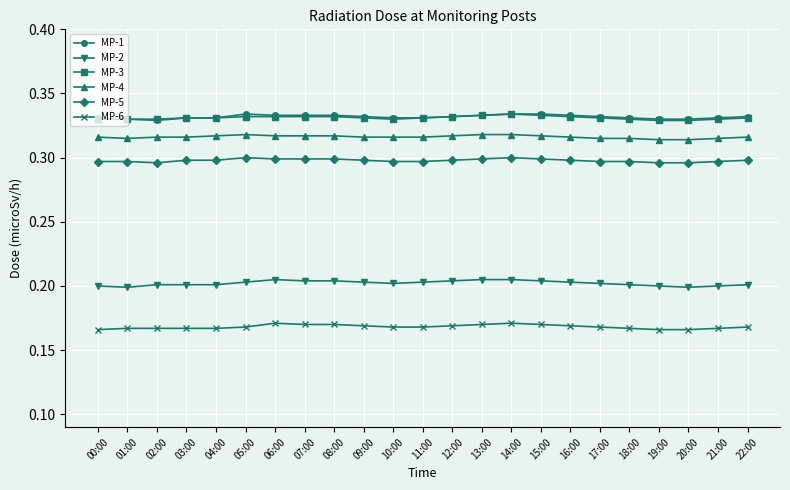

What position from the right is 15:00?

8